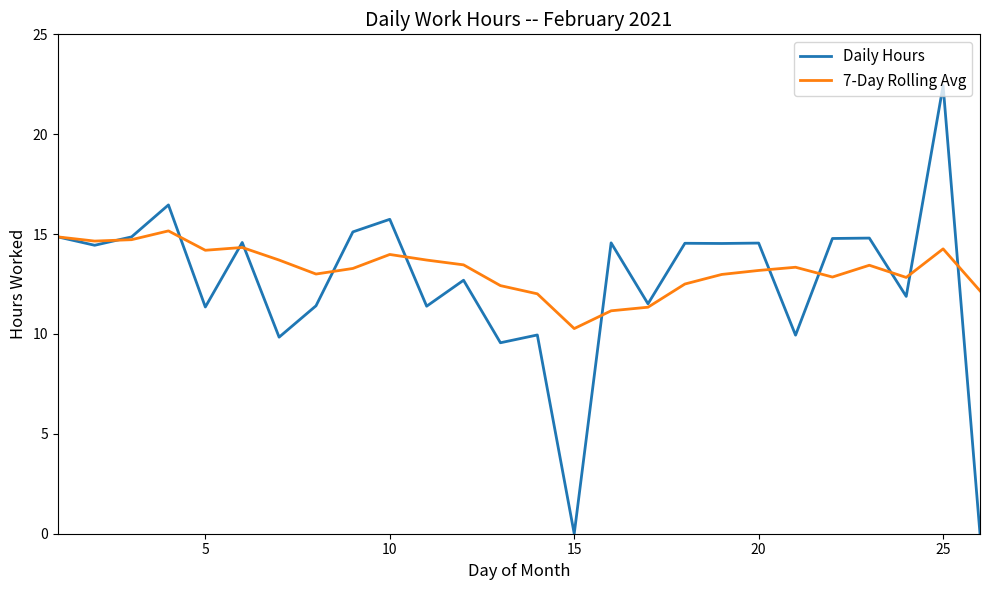

Rank the series by their maximum value, from lowest to highest.

7-Day Rolling Avg, Daily Hours